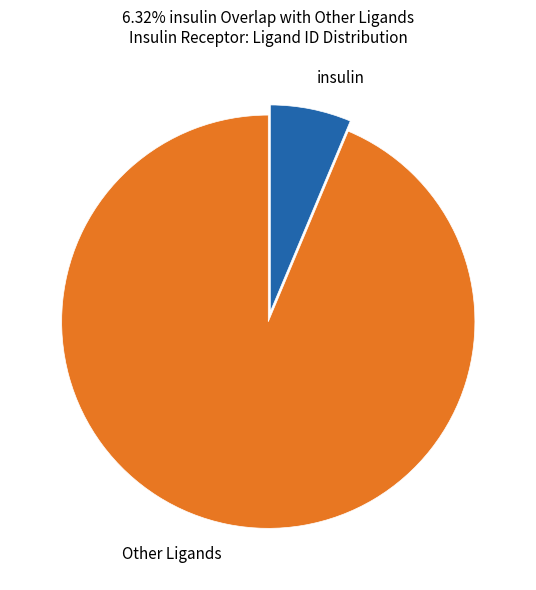

Is there any slice that represents more than half of the pie?

Yes